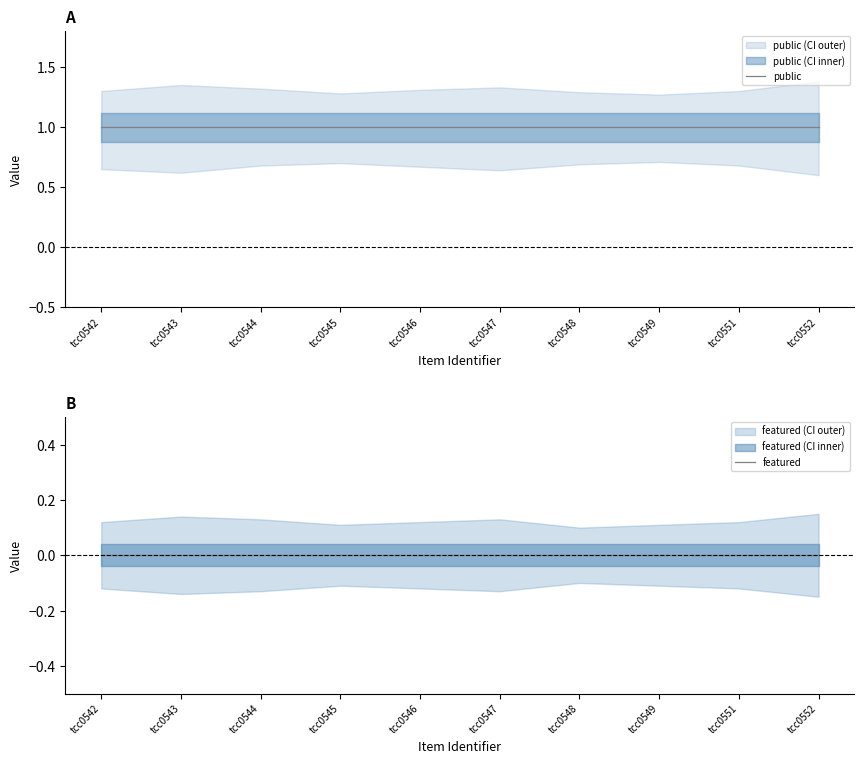

Rank the categories by featured value from lowest to highest.

tcc0542, tcc0543, tcc0544, tcc0545, tcc0546, tcc0547, tcc0548, tcc0549, tcc0551, tcc0552